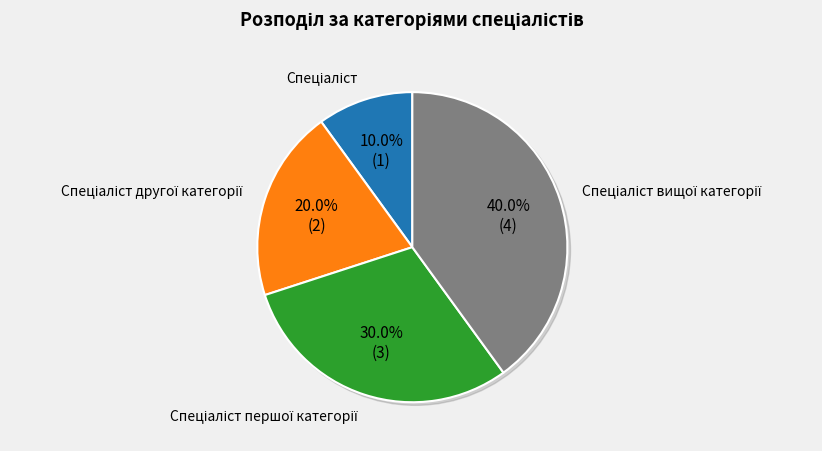

What is the ratio of the value at Спеціаліст вищої категорії to the value at Спеціаліст?

4.0